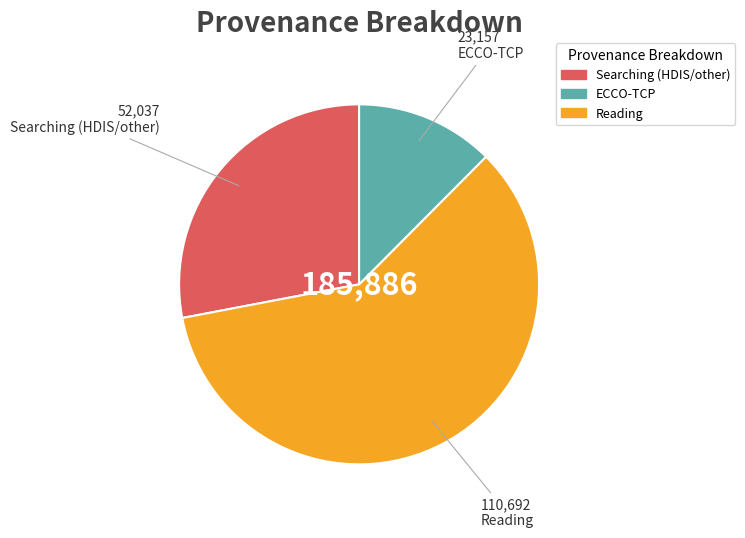

Does any single category account for the majority?

Yes